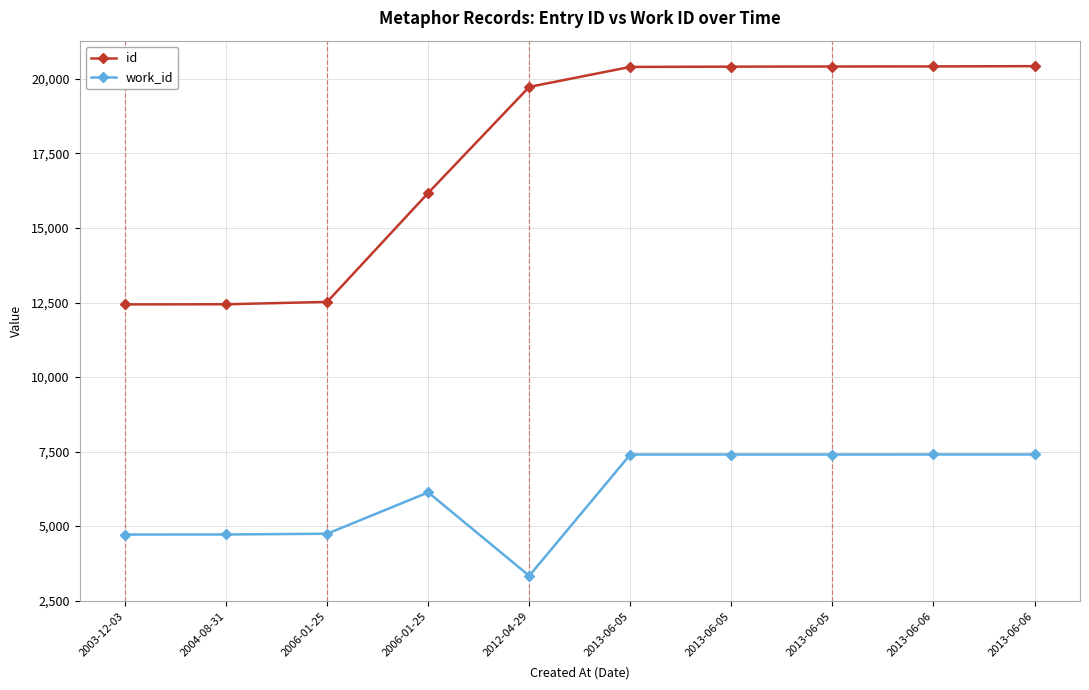

At which category does the chart reach its peak across all series?

2013-06-06